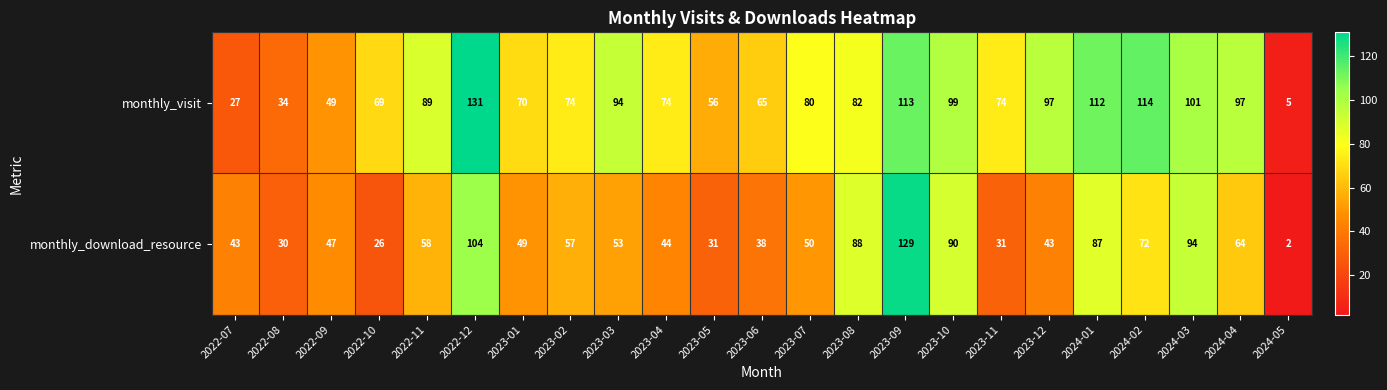

The value of monthly_visit at 2022-07 is 27. True or false?

True